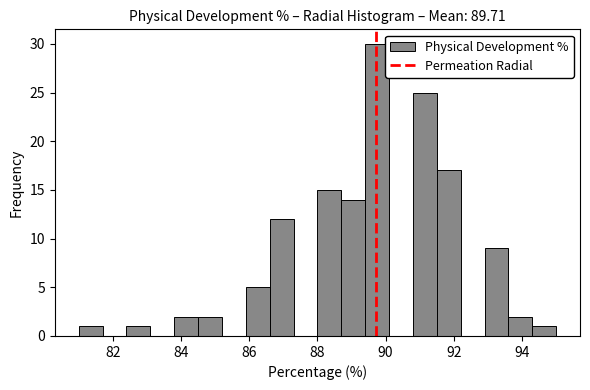

Around what value on the x-axis is the tallest bar? Give the approximate position of its centre, as read against the axis.

89.8